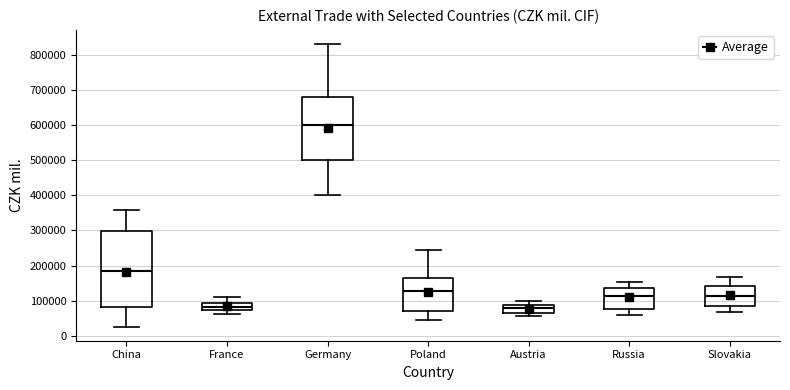

Where does the upper whisker of the box for Russia end on the y-axis? The values are not printed on the chart, so give them approximately, as read against the axis.

150000